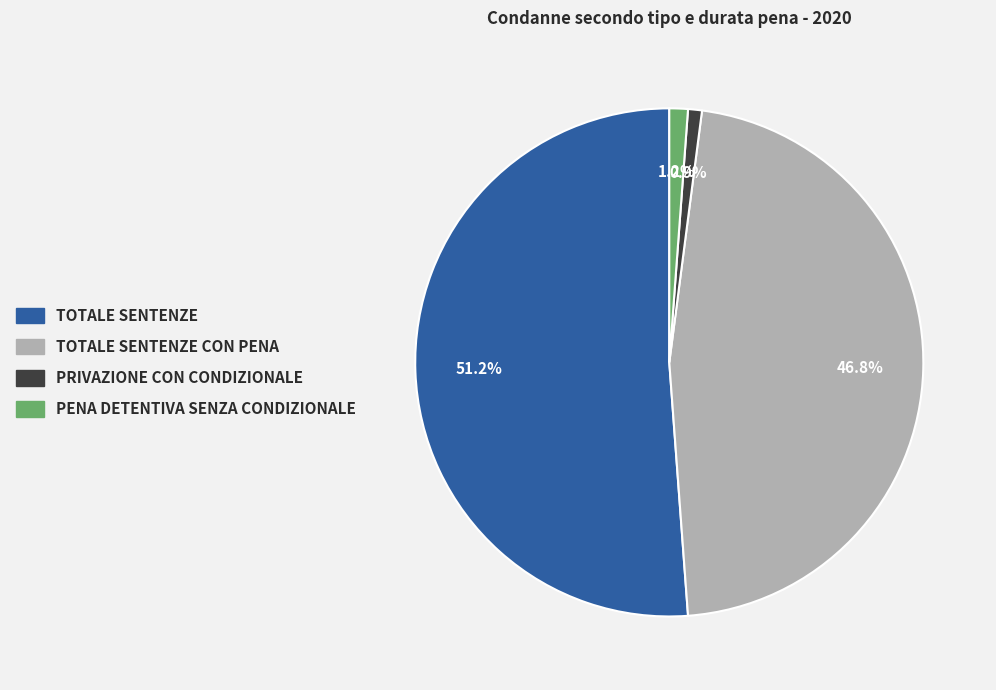

How many segments does this pie chart have?

4